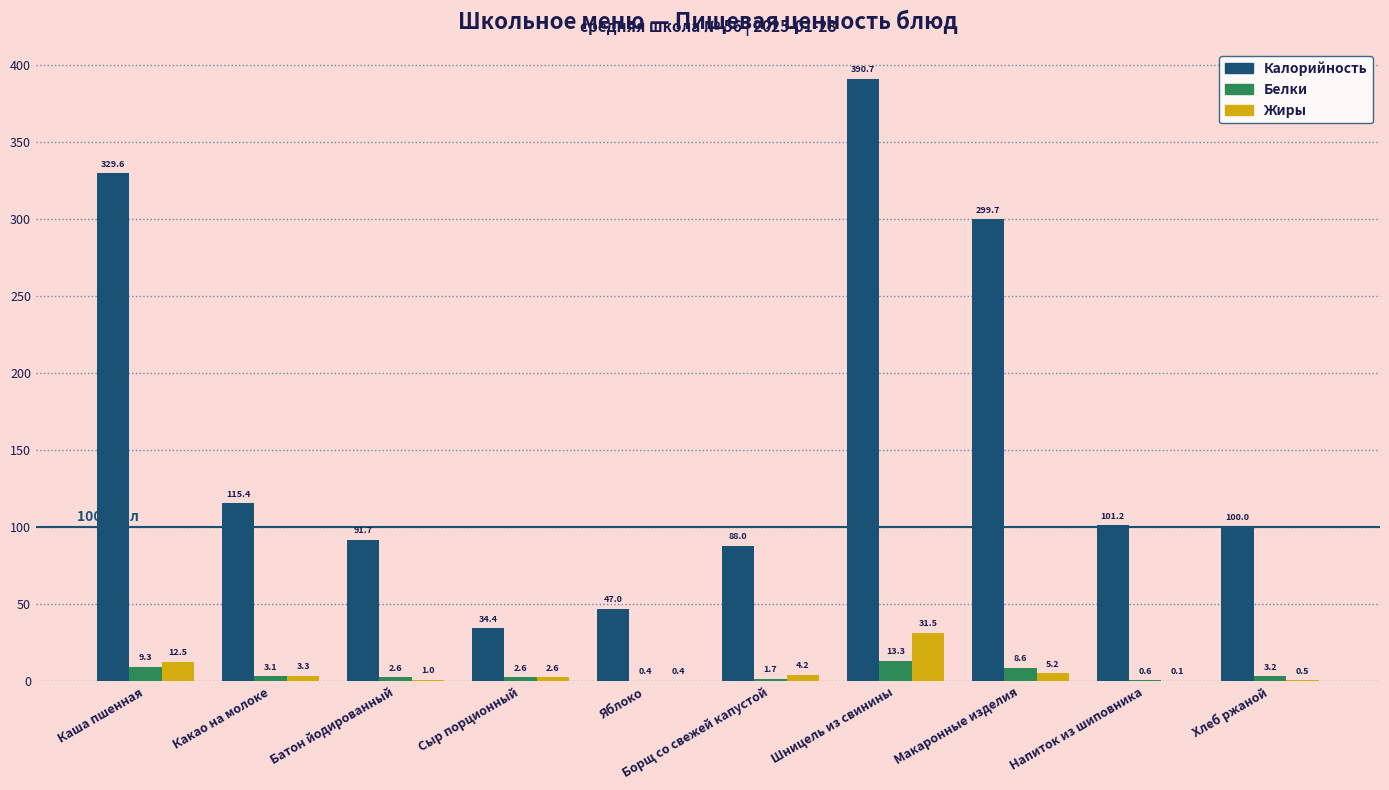

Is the value of Белки at Хлеб ржаной greater than the value of Калорийность at Борщ со свежей капустой?

No